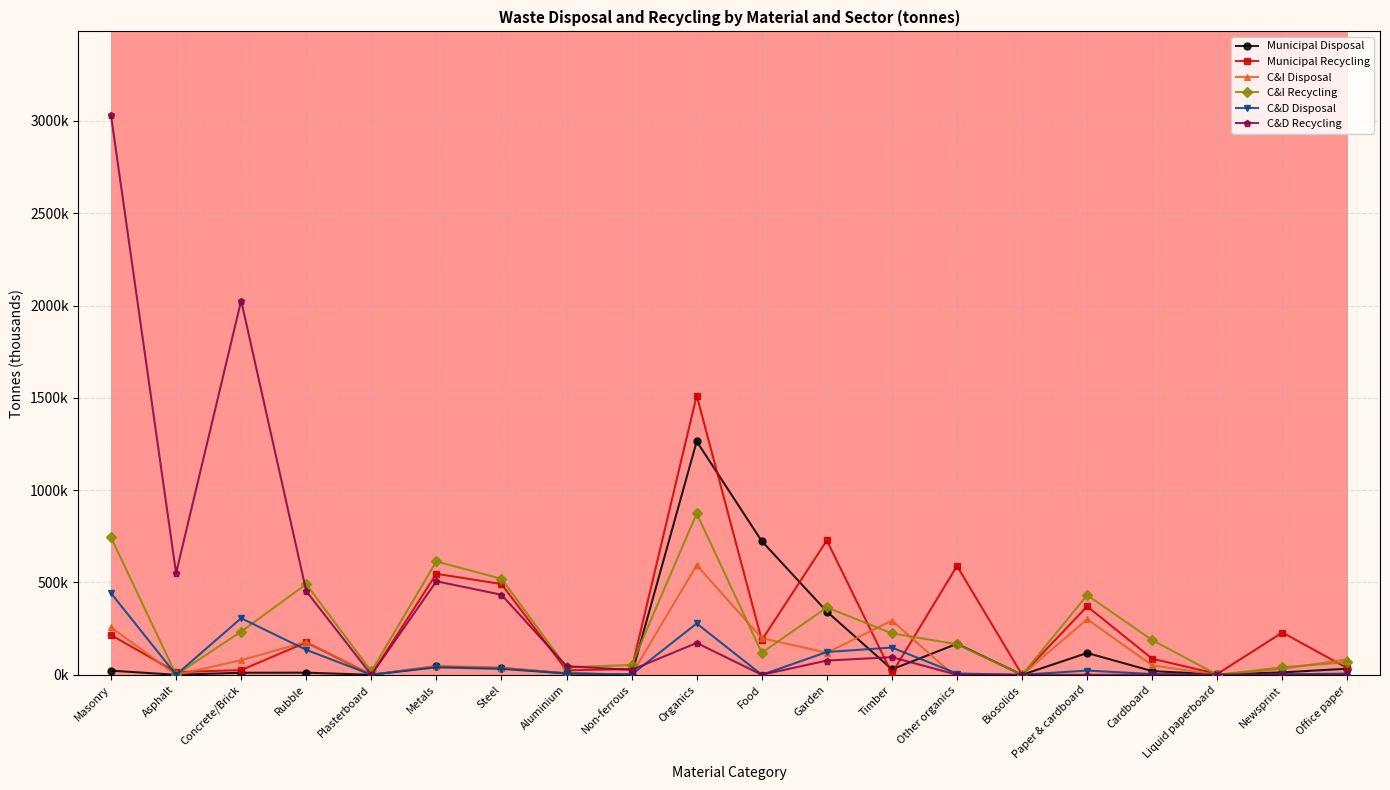

What are all the series names shown in the legend?

Municipal Disposal, Municipal Recycling, C&I Disposal, C&I Recycling, C&D Disposal, C&D Recycling